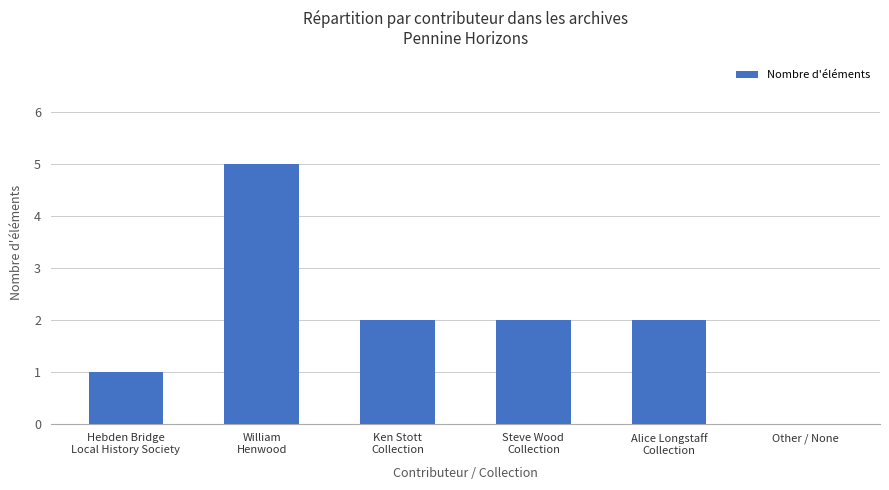

The value at Other / None is -3. True or false?

False